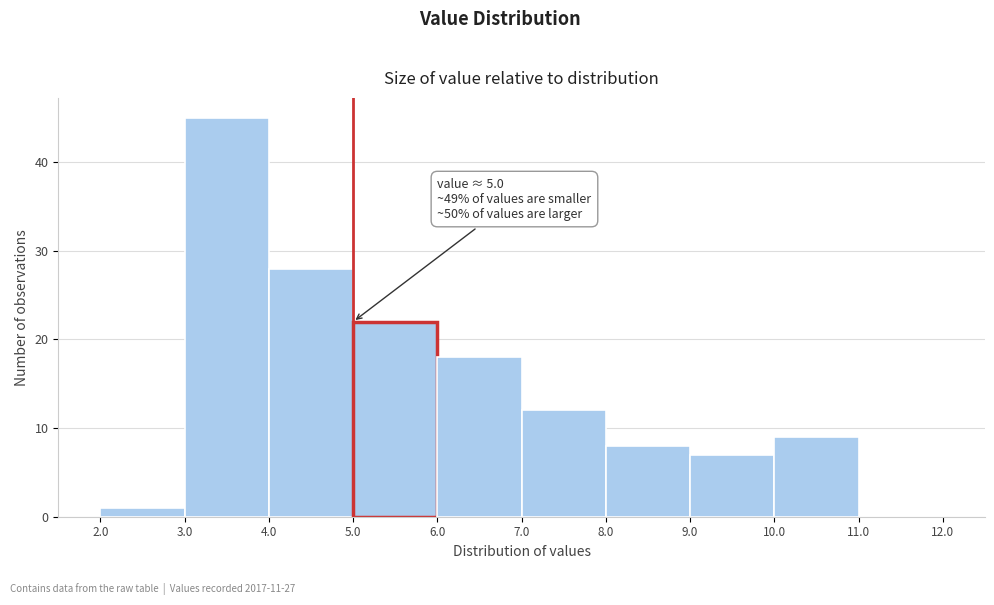

Which range on the x-axis has the tallest bar?

3.0 to 4.0